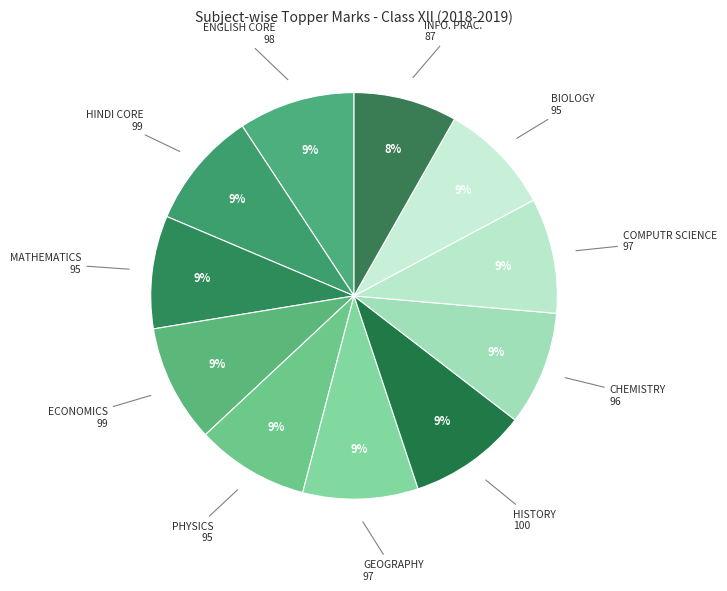

How many slices are in this pie chart?

11